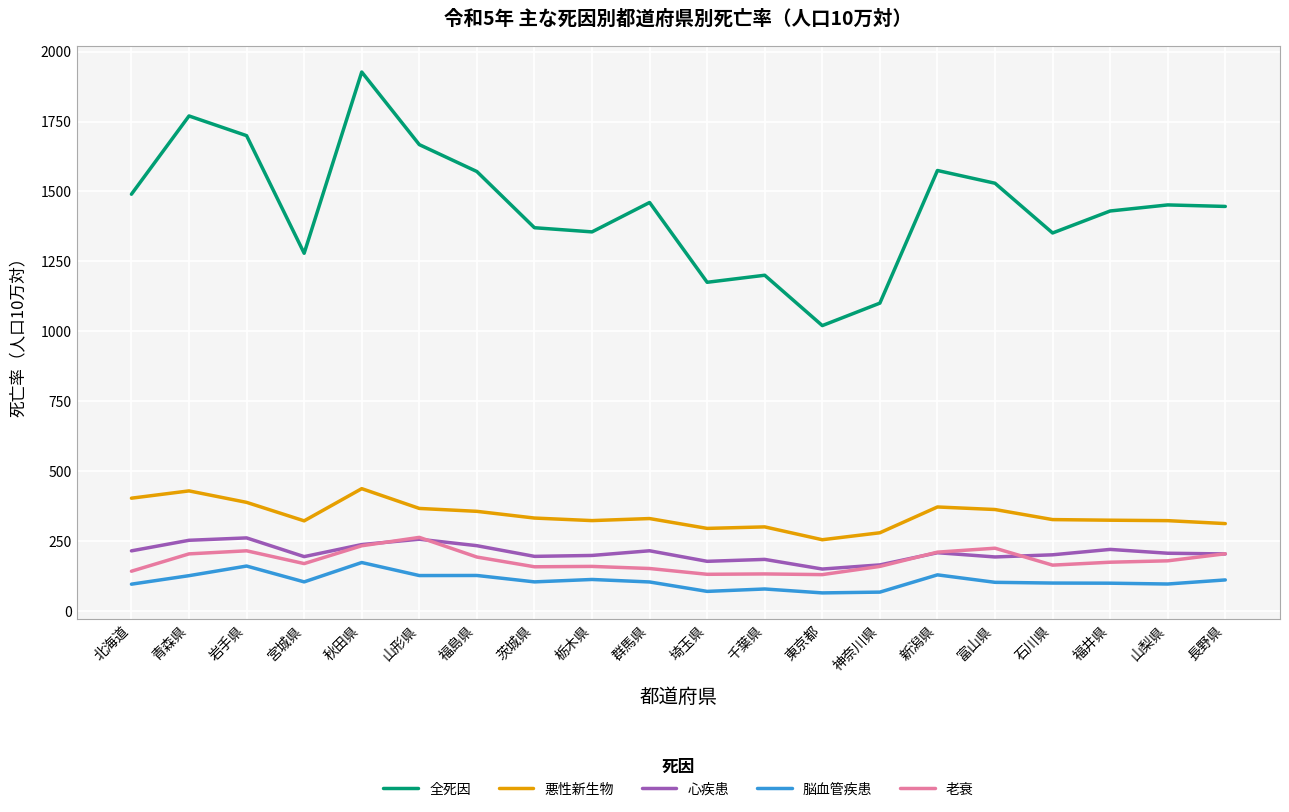

What is the greatest value displayed?

1927.1